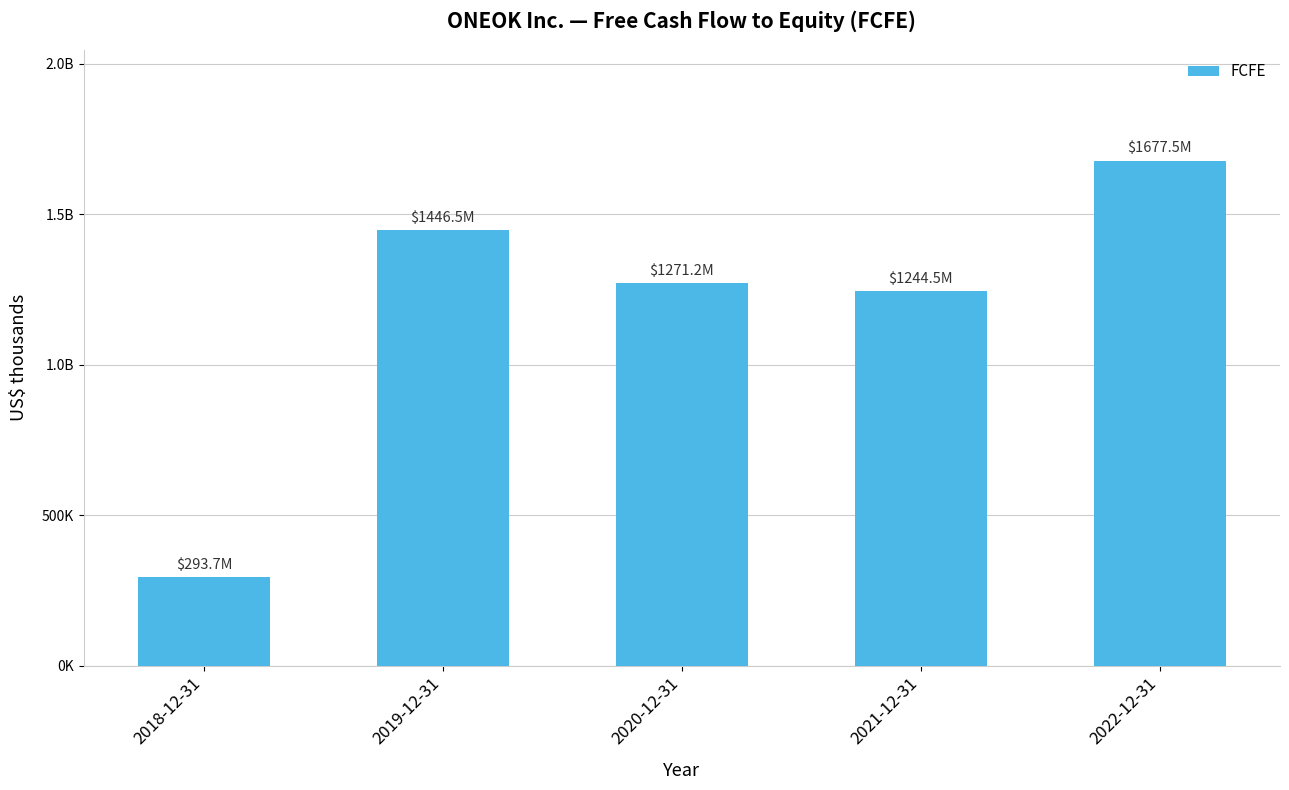

Does the chart contain any negative values?

No